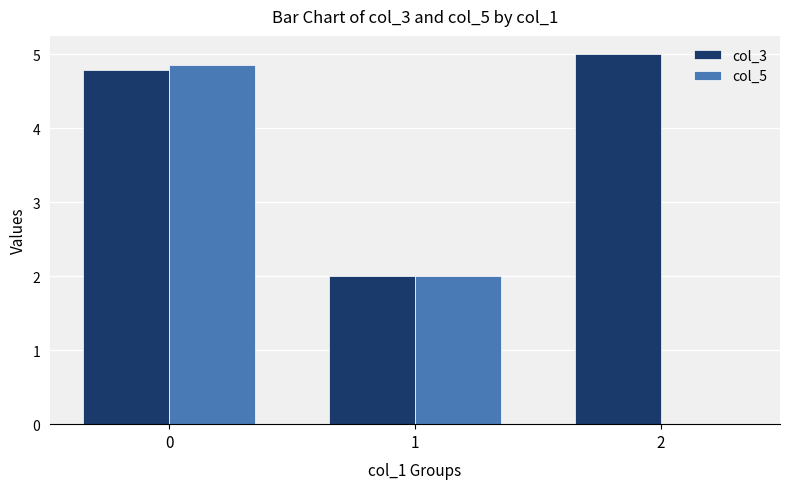

What is the greatest value displayed?

5.0